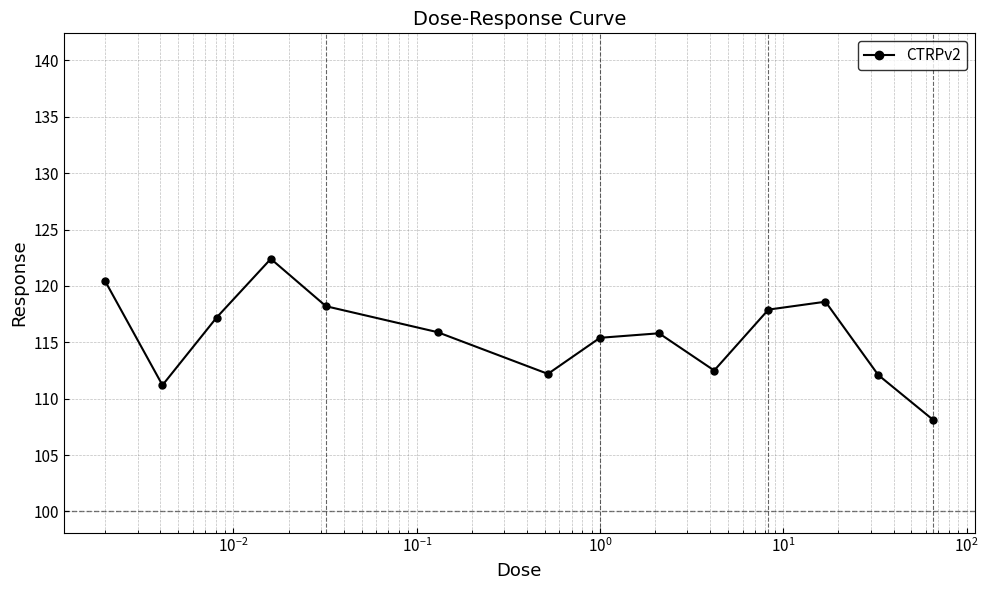

How many points are higher than both their immediate neighbors (excluding endpoints)?

3